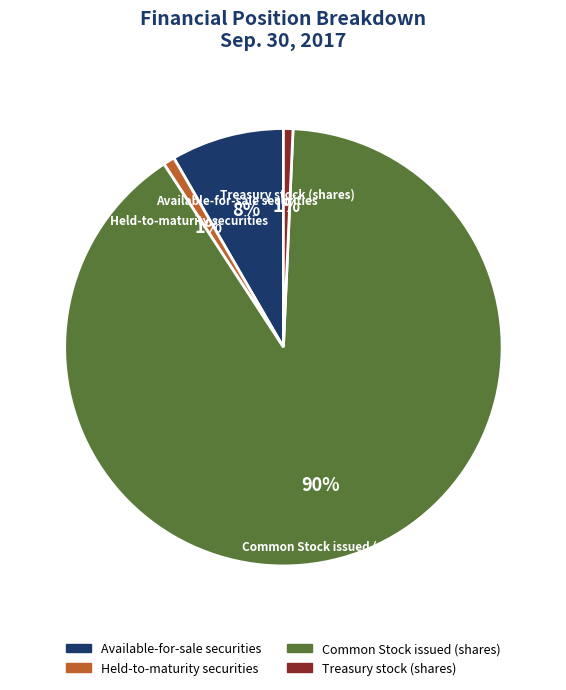

True or false: Treasury stock (shares) accounts for 14% of the total.

False